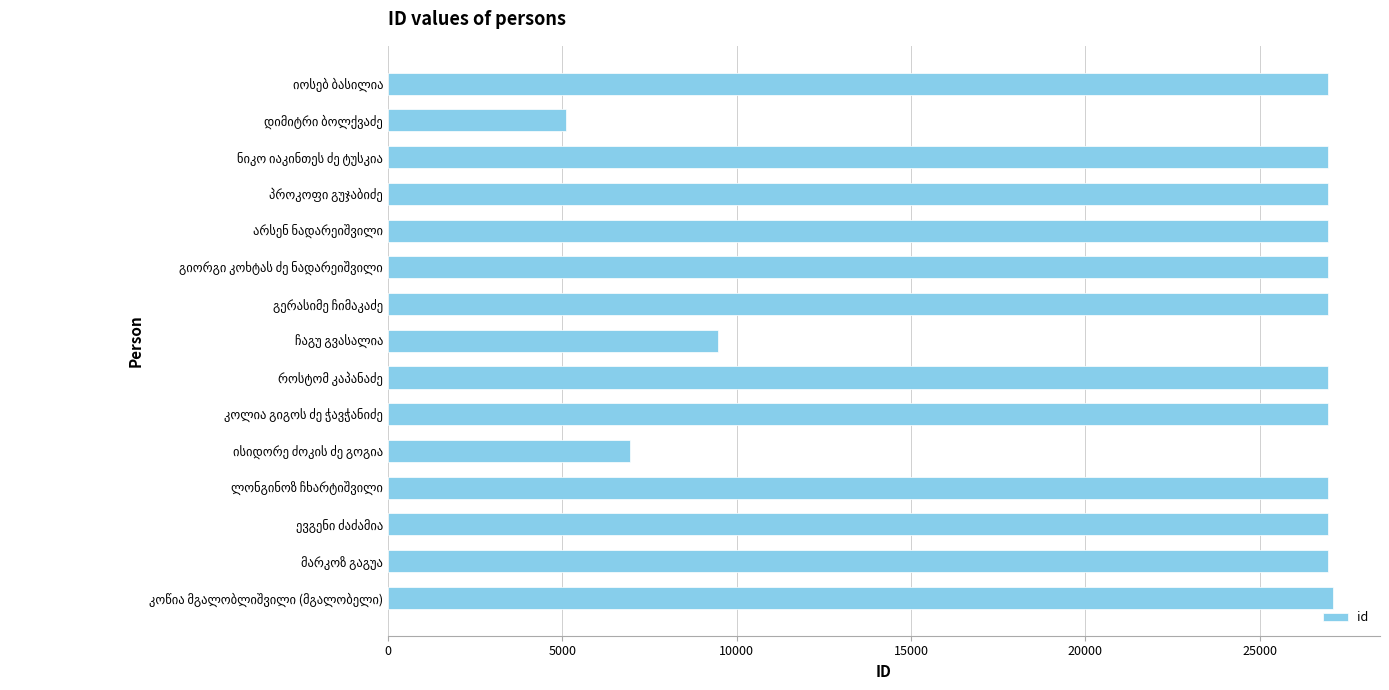

What is the value of the 8th bar from the top?

9463